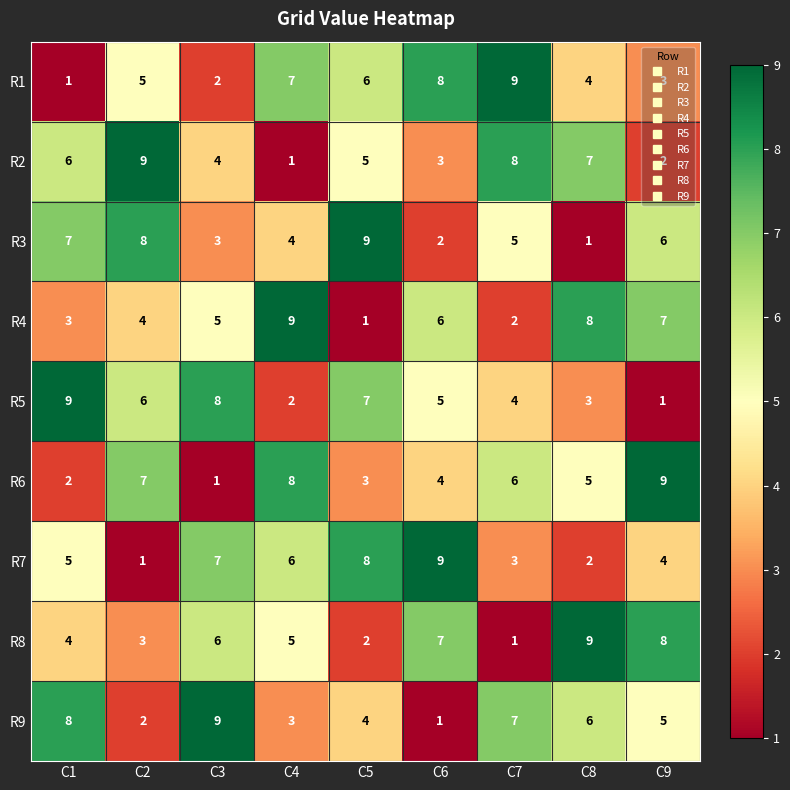

Which category has the lowest value in the R9 series?

C6